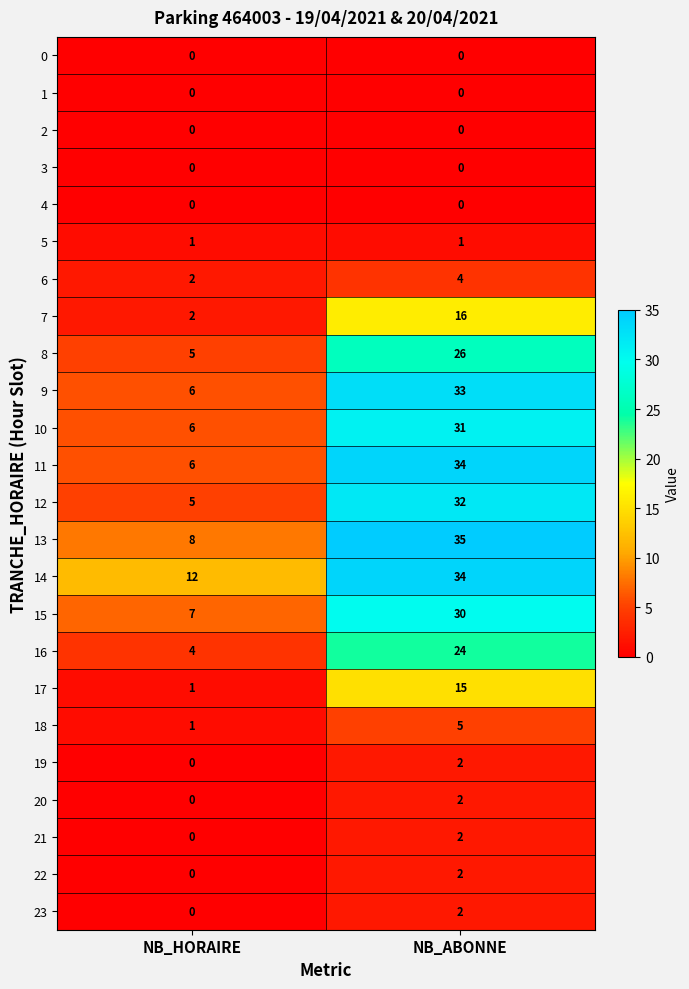

What is the sum of the 17 values at NB_HORAIRE and NB_ABONNE?

16